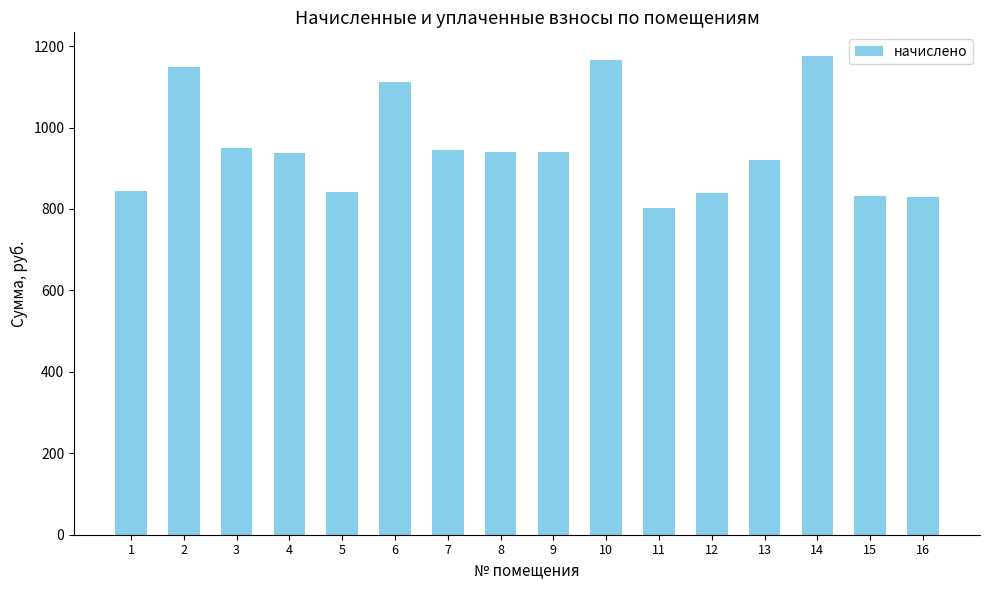

What is the change in value from 6 to 16?

-283.0